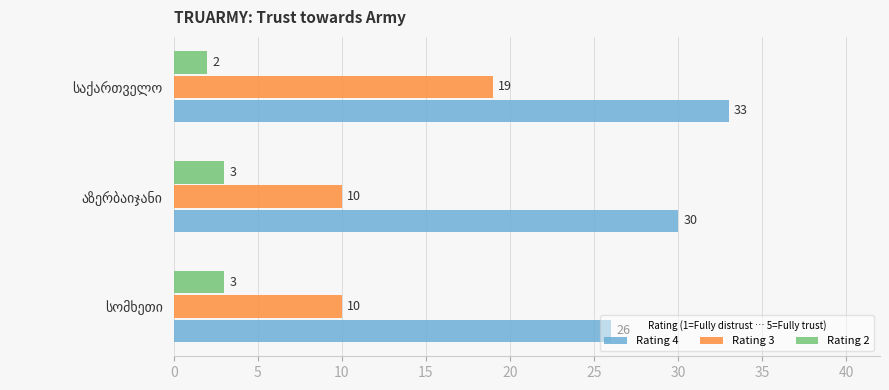

What is the sum of all Rating 2 values?

8